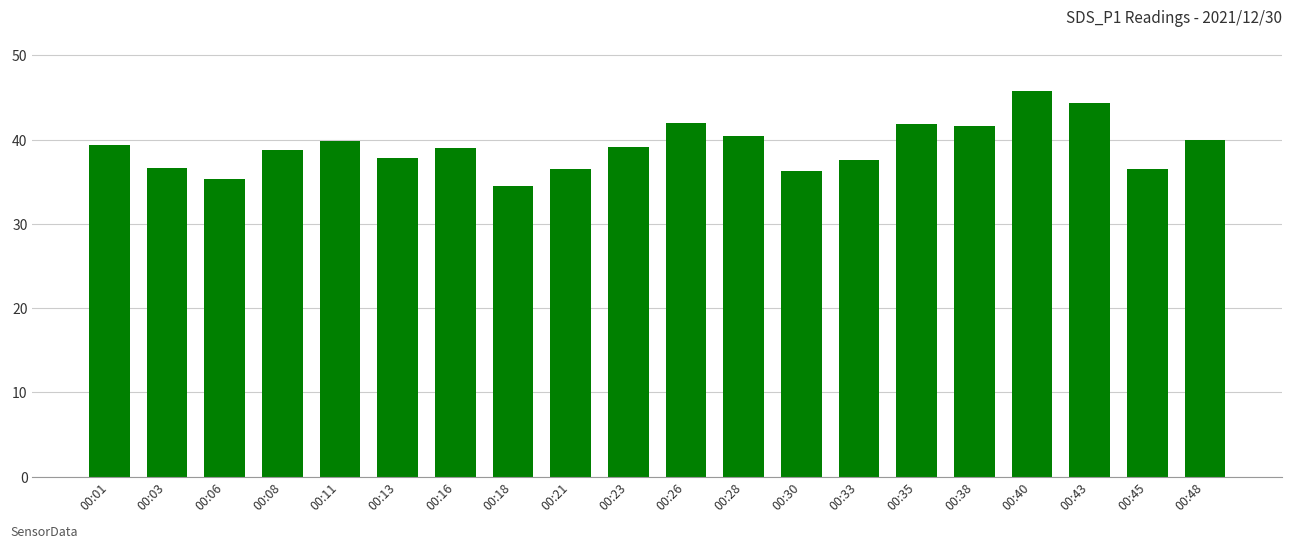

At which category does the chart reach its peak across all series?

00:40